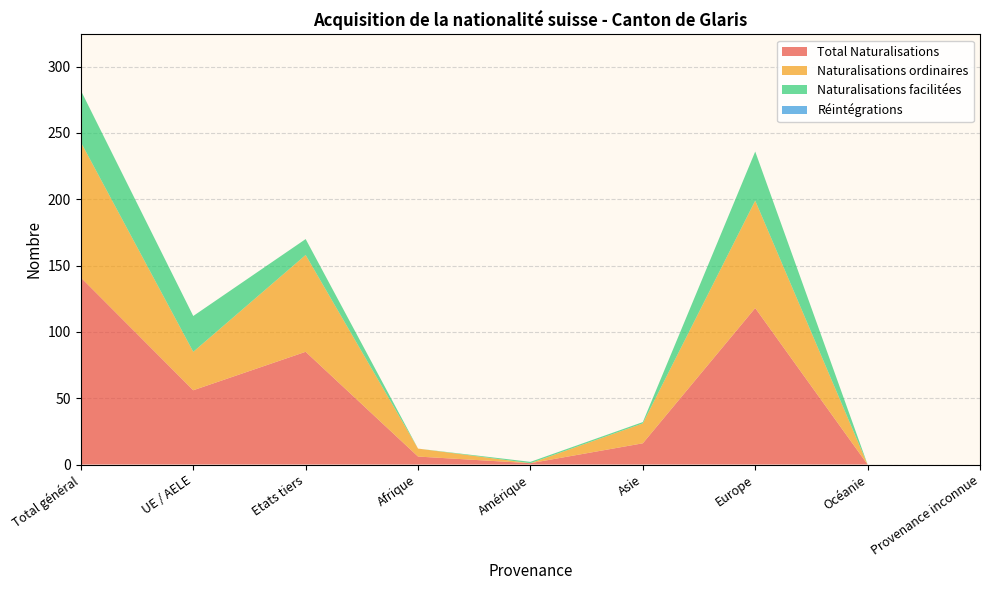

Reading left to right, extract all data points from this chart.

Total Naturalisations: 141	56	85	6	1	16	118	0	0
Naturalisations ordinaires: 102	29	73	6	0	15	81	0	0
Naturalisations facilitées: 39	27	12	0	1	1	37	0	0
Réintégrations: 0	0	0	0	0	0	0	0	0